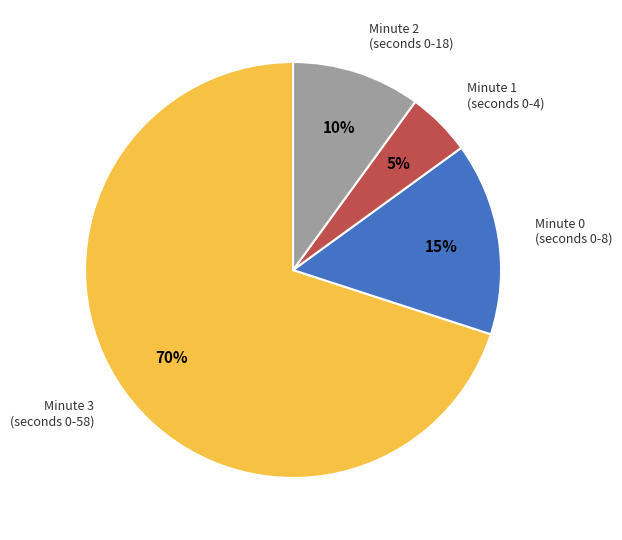

Which slice is the smallest?

Minute 1 (seconds 0-4)